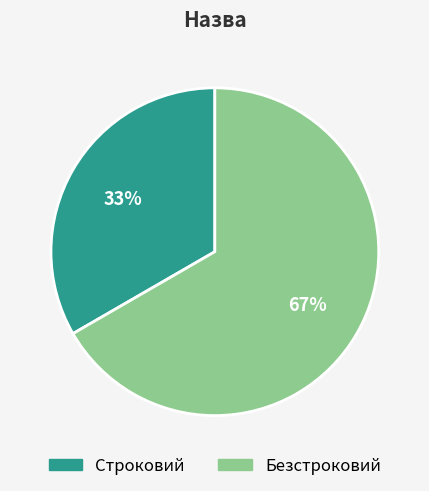

What is the largest slice in the pie chart?

Безстроковий